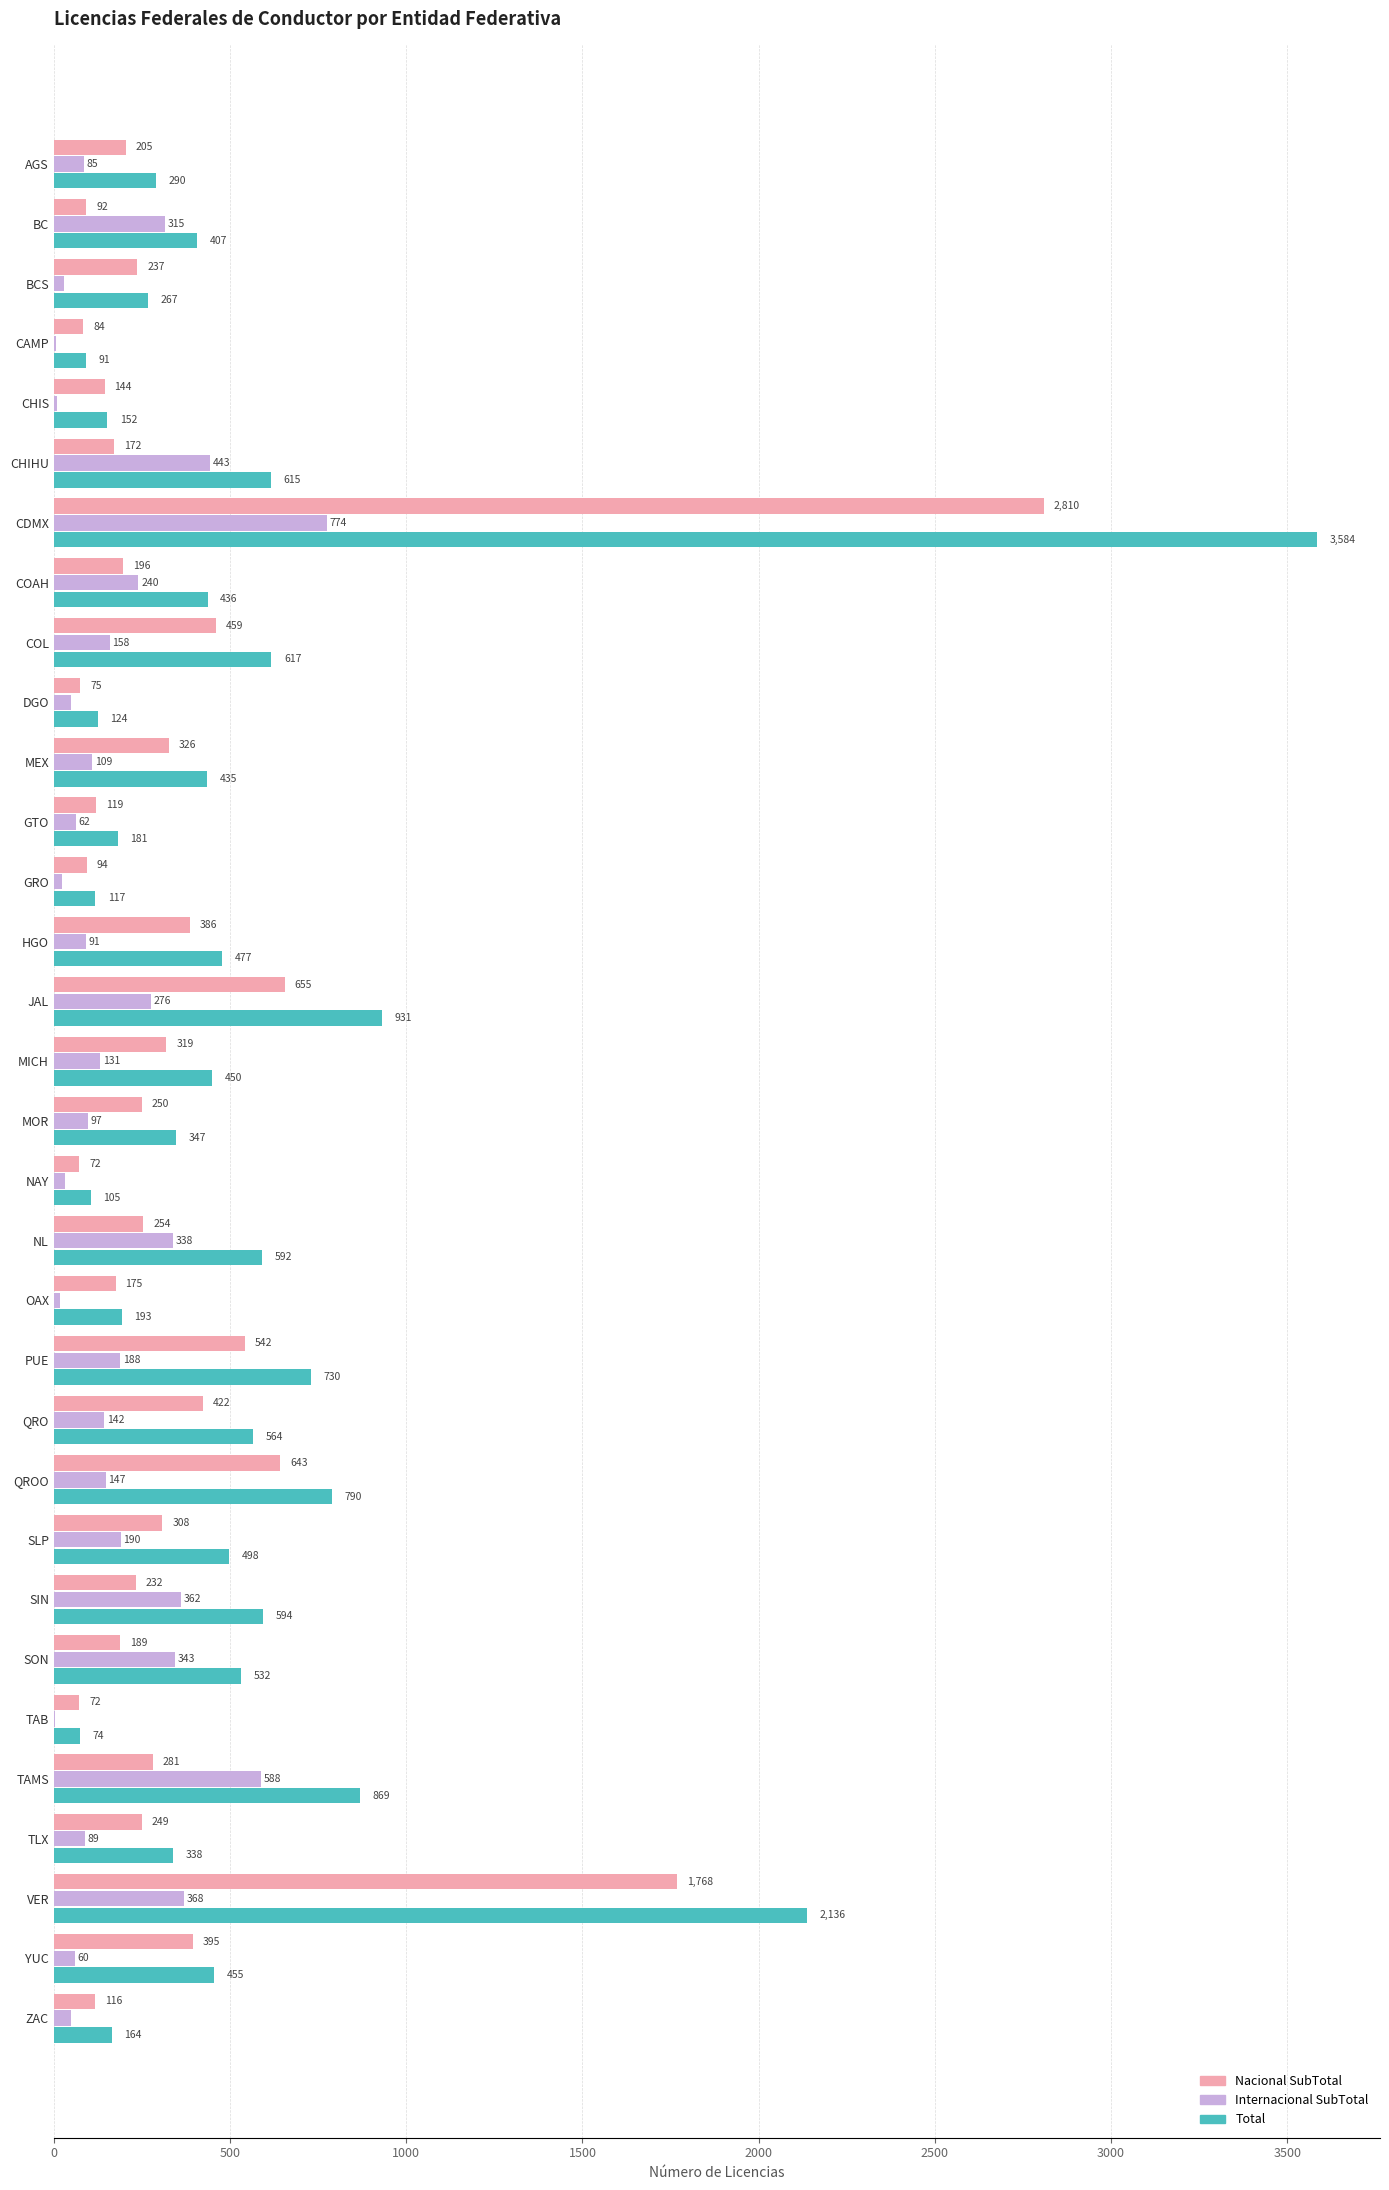

What is the sum of the Nacional SubTotal values at TAB and COAH?

268